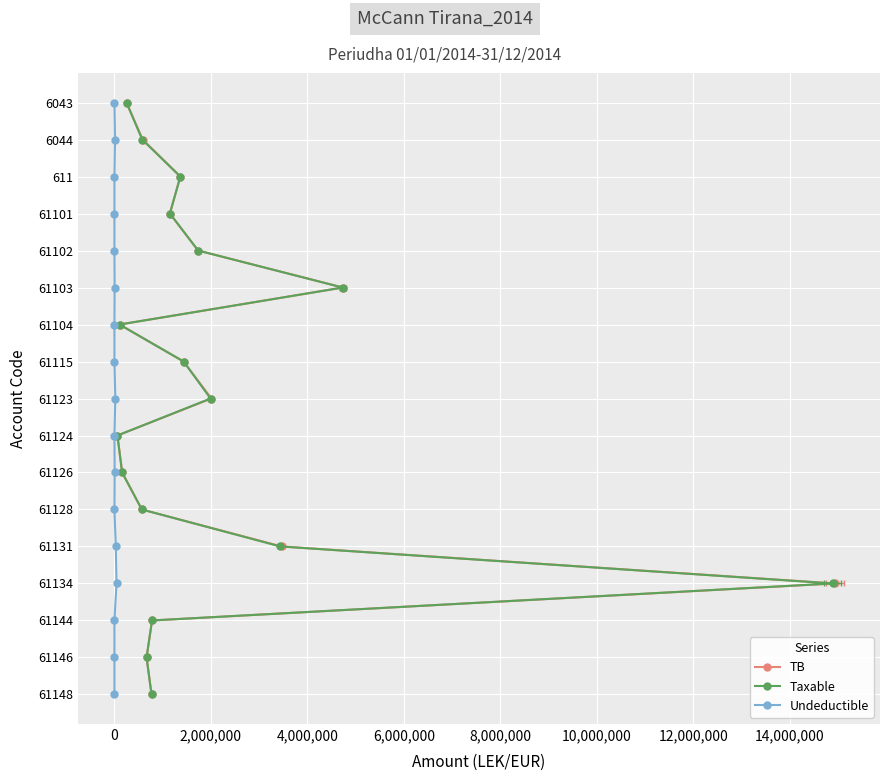

Reading left to right, extract all data points from this chart.

TB: 0	1	2	3	4	5	6	7	8	9	10	11	12	13	14	15	16
Taxable: 0	1	2	3	4	5	6	7	8	9	10	11	12	13	14	15	16
Undeductible: 0	1	2	3	4	5	6	7	8	9	10	11	12	13	14	15	16